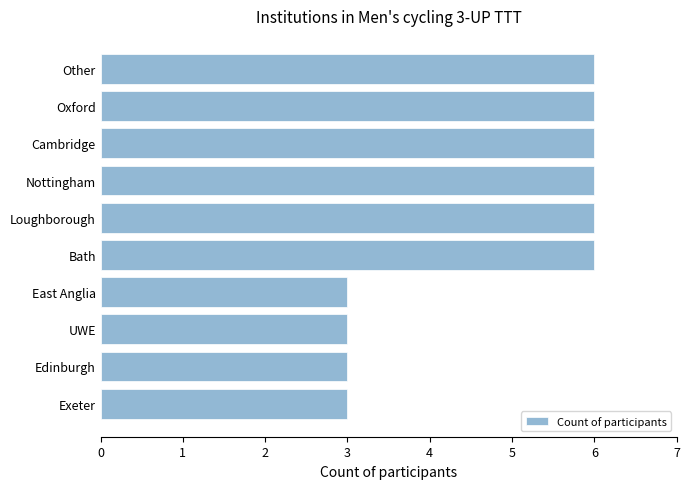

Is it true that the value at East Anglia is 3?

True